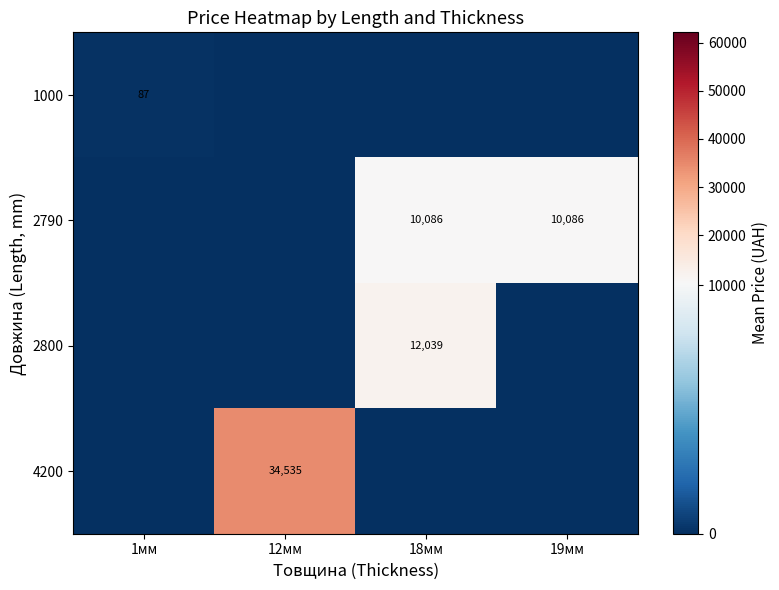

The 2800 series shows 5938 at 18мм. True or false?

False